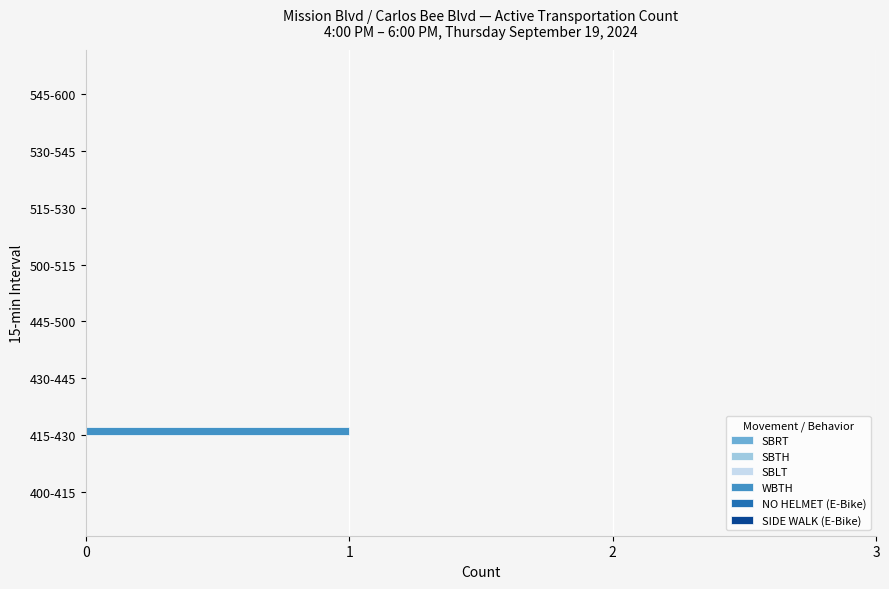

The value at 530-545 is 0. True or false?

True